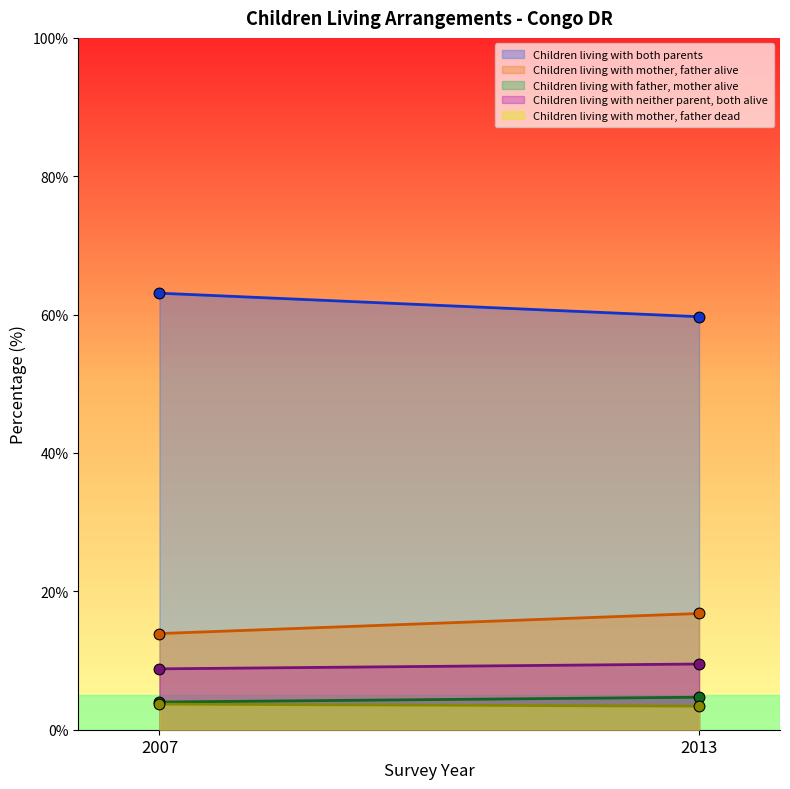

Which series contains the highest Y value?

Children living with both parents